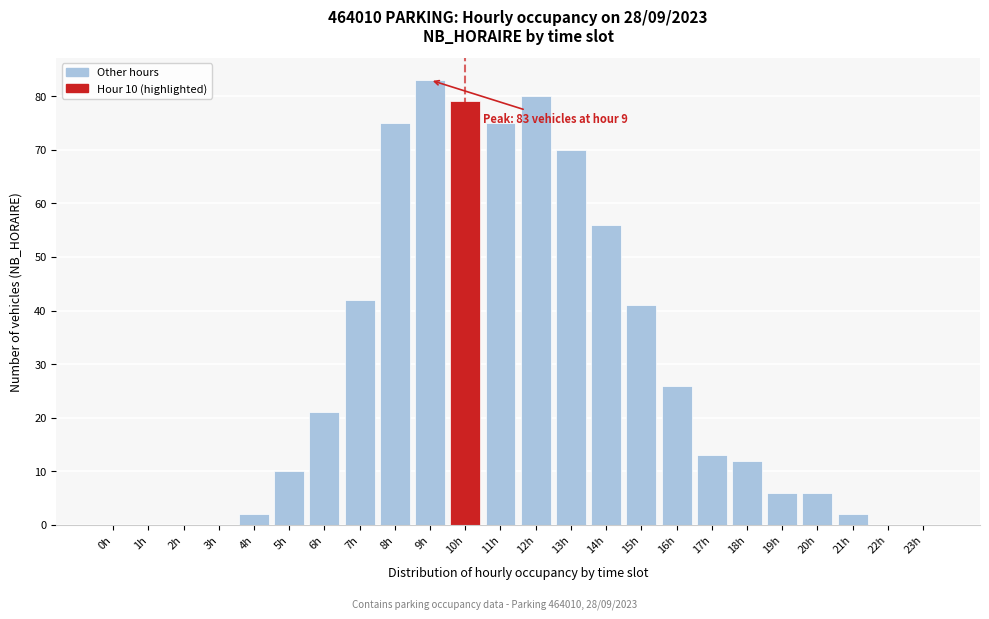

Reading left to right, extract all data points from this chart.

0h=0	1h=0	2h=0	3h=0	4h=2	5h=10	6h=21	7h=42	8h=75	9h=83	10h=79	11h=75	12h=80	13h=70	14h=56	15h=41	16h=26	17h=13	18h=12	19h=6	20h=6	21h=2	22h=0	23h=0